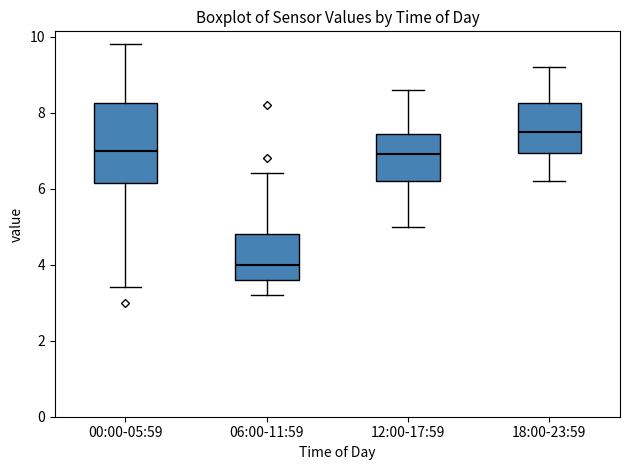

Which box is the tallest, from its lower edge to its upper edge?

00:00-05:59